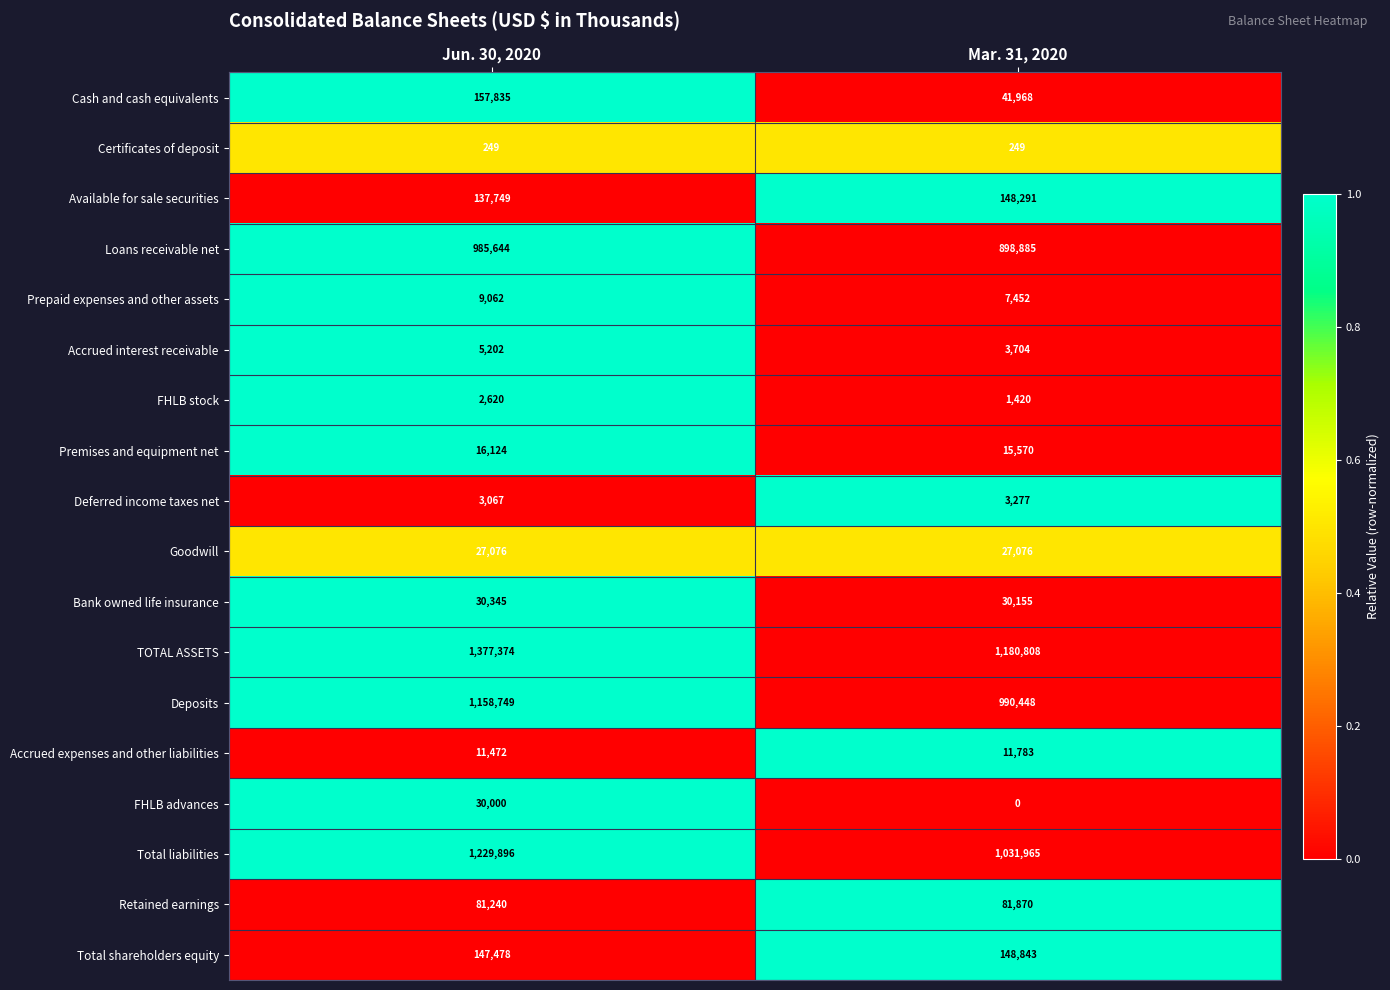

Which category has the highest value in the Deposits series?

Jun. 30, 2020